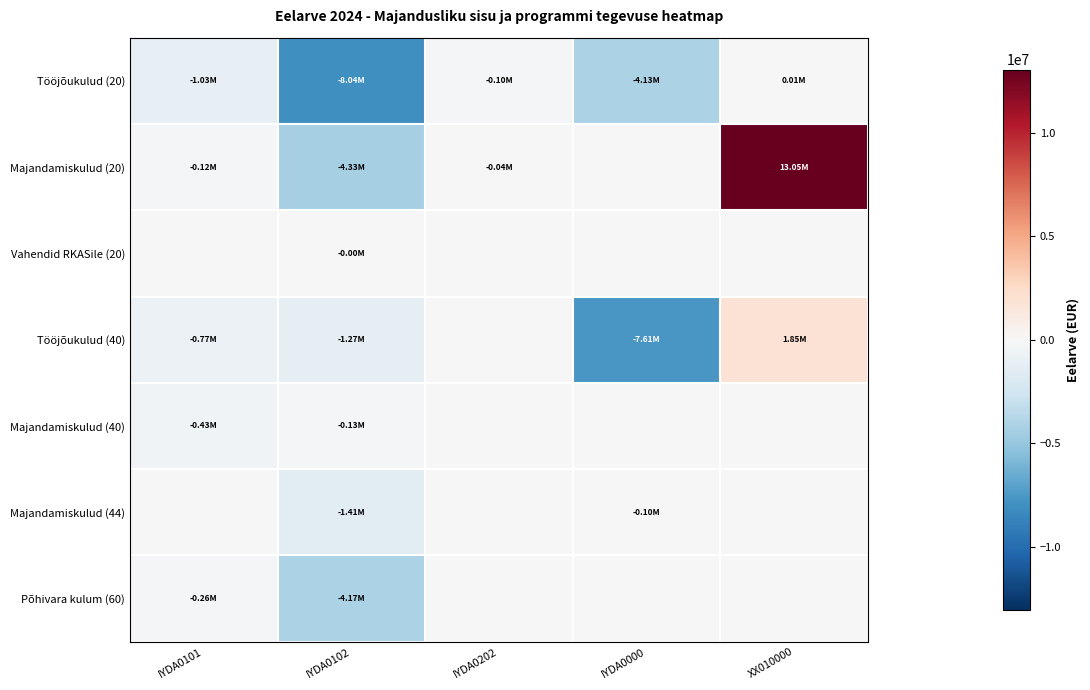

Between IYDA0000 and XX010000, which is larger?

XX010000